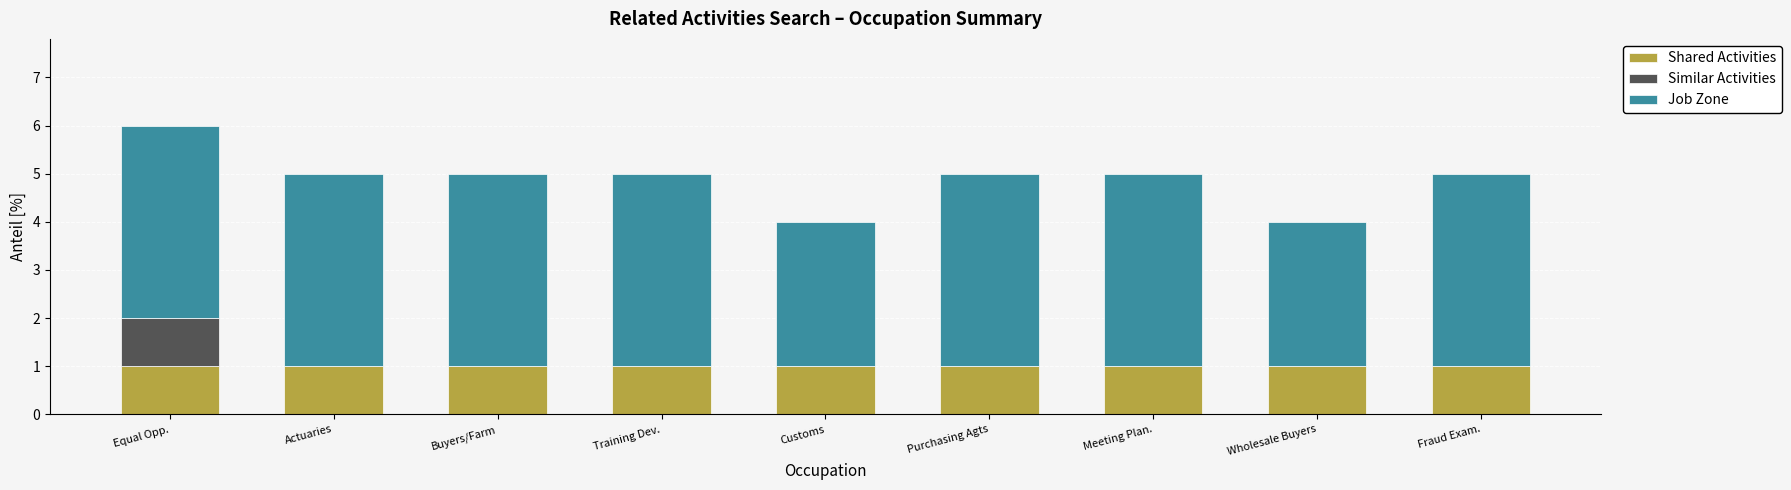

At which category is the sum across all series the highest?

Equal Opp.